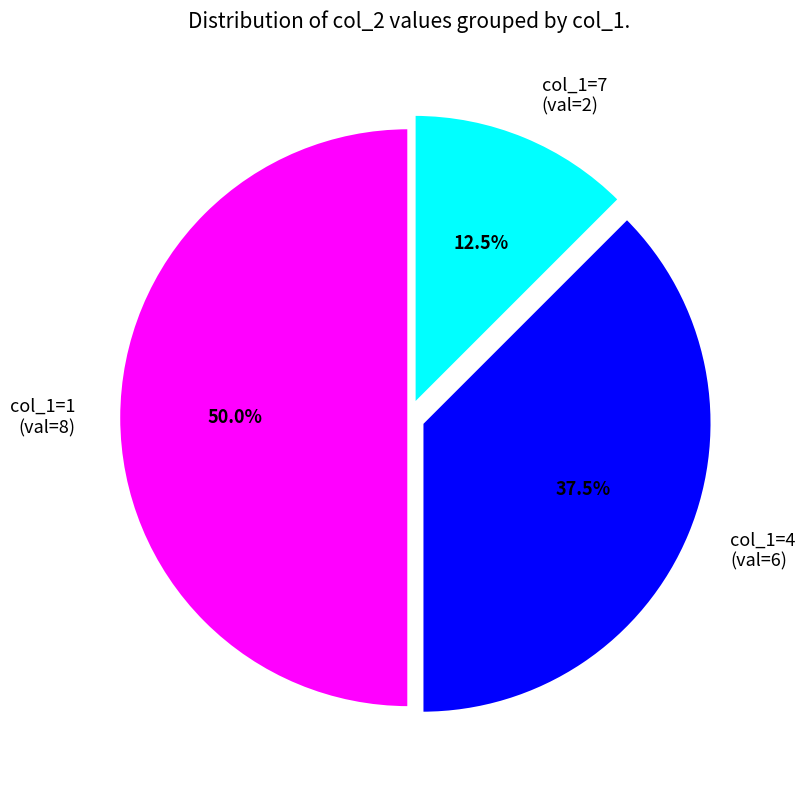

Rank the categories by value from highest to lowest.

col_1=1 (val=8), col_1=4 (val=6), col_1=7 (val=2)